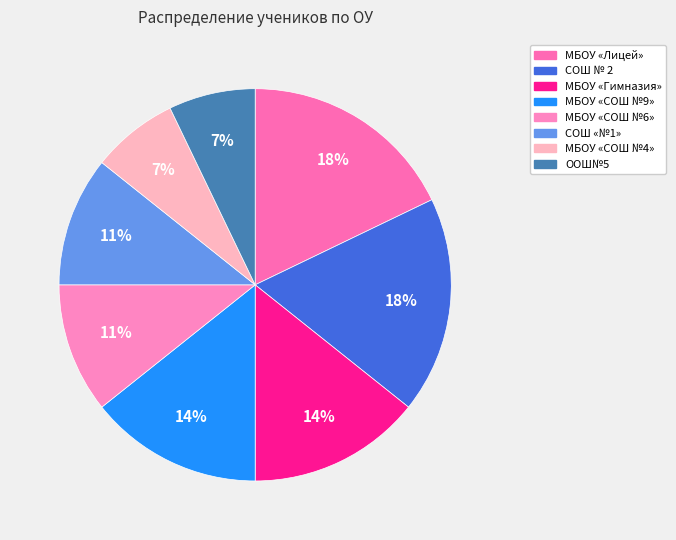

Is it true that СОШ № 2 is 4% of the pie?

False